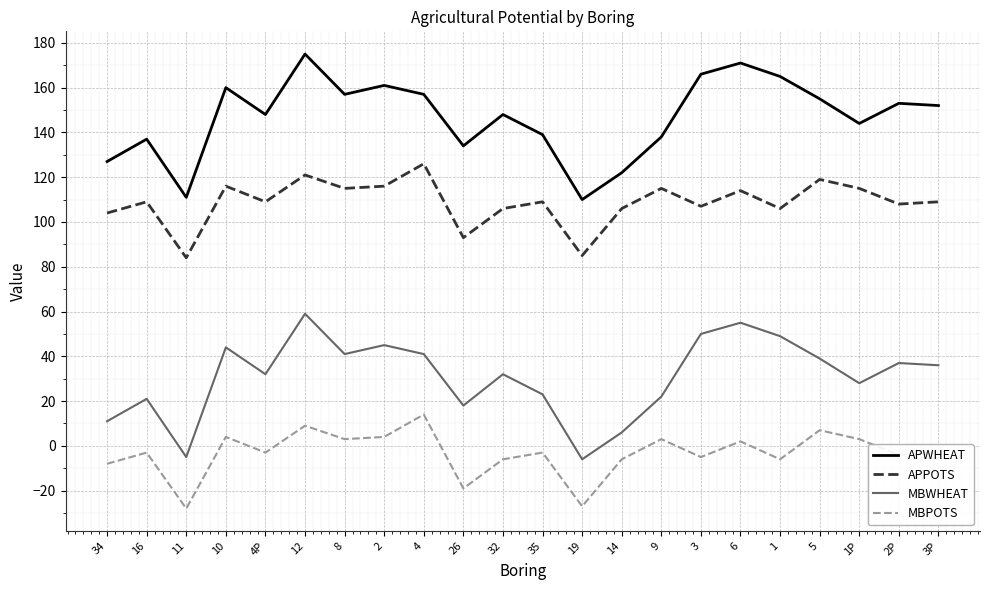

True or false: APWHEAT and MBWHEAT cross at least once.

False